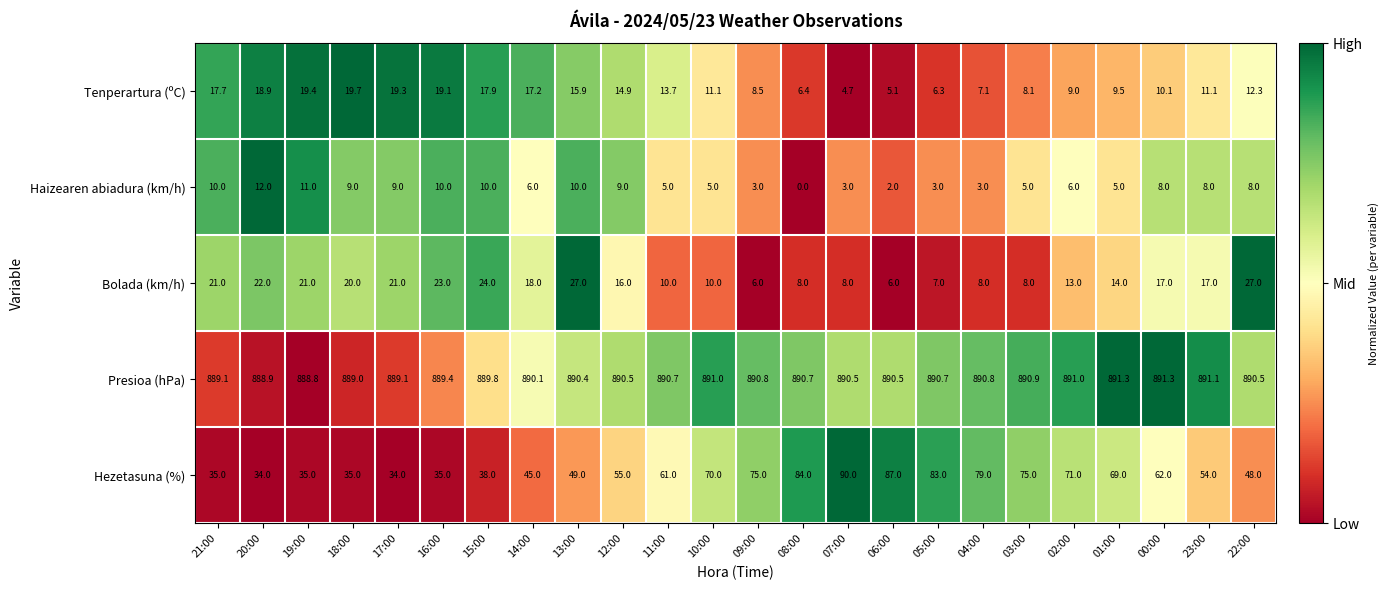

The Haizearen abiadura (km/h) series shows 9.0 at 17:00. True or false?

True